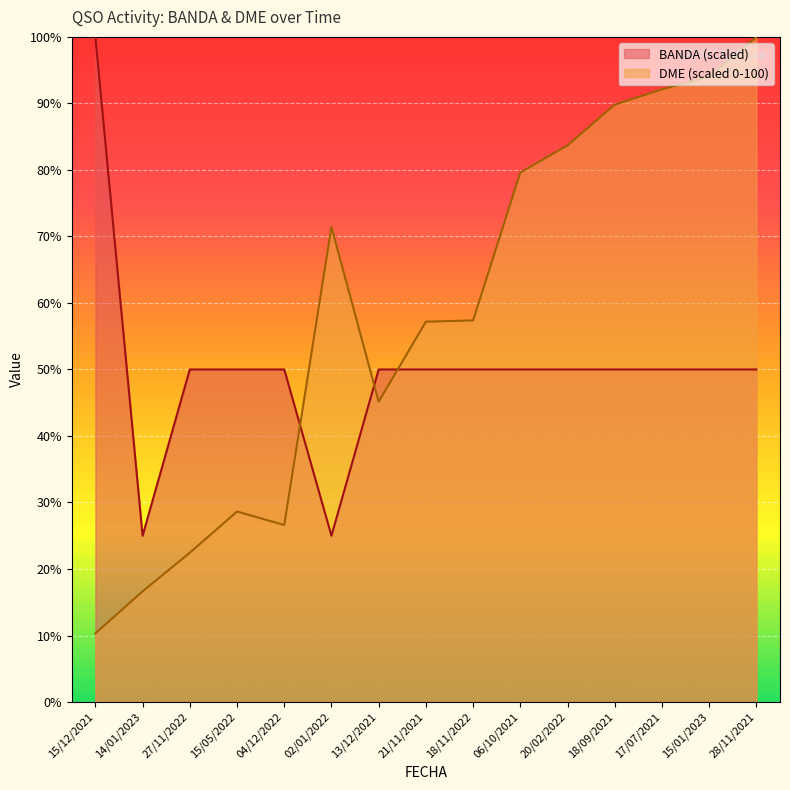

Does the chart display data point markers on the line(s)?

No